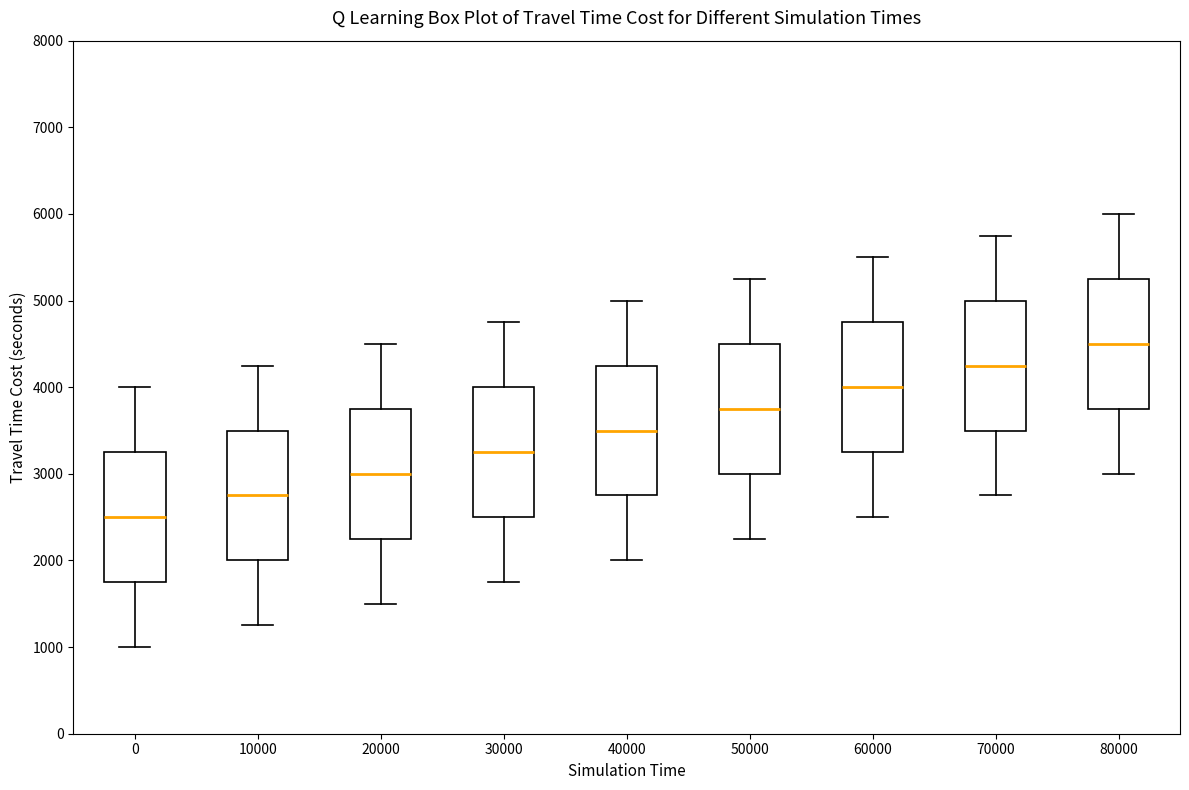

Which box has the highest median line?

80000